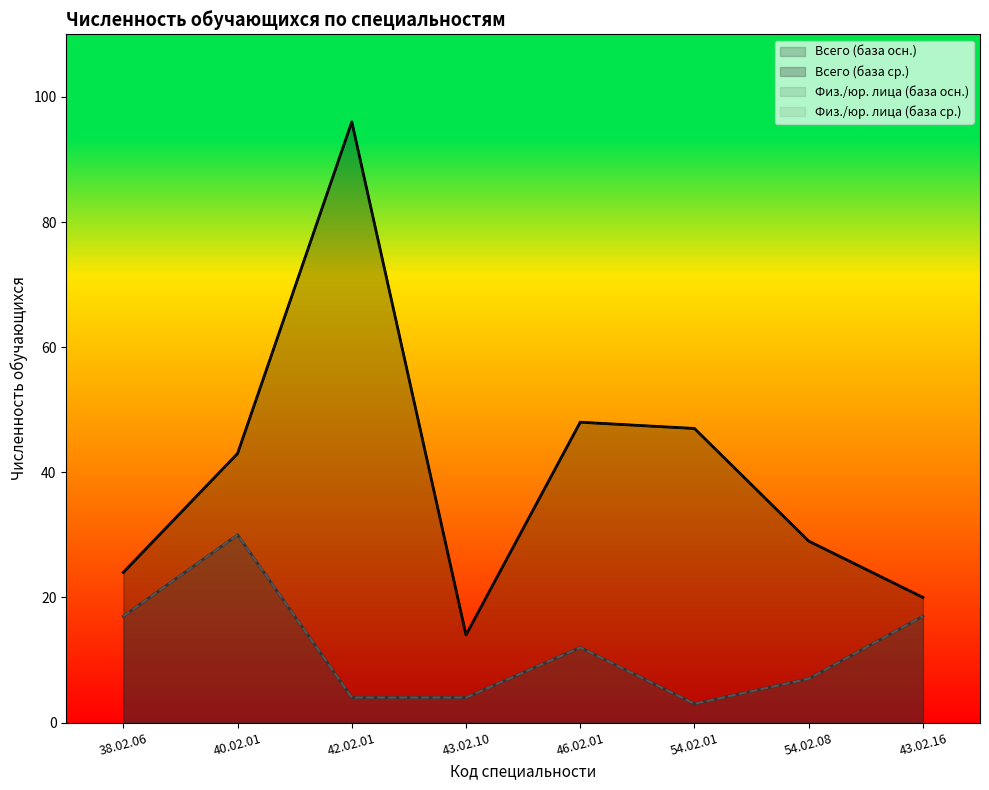

At how many categories does at least one series exceed 56?

1